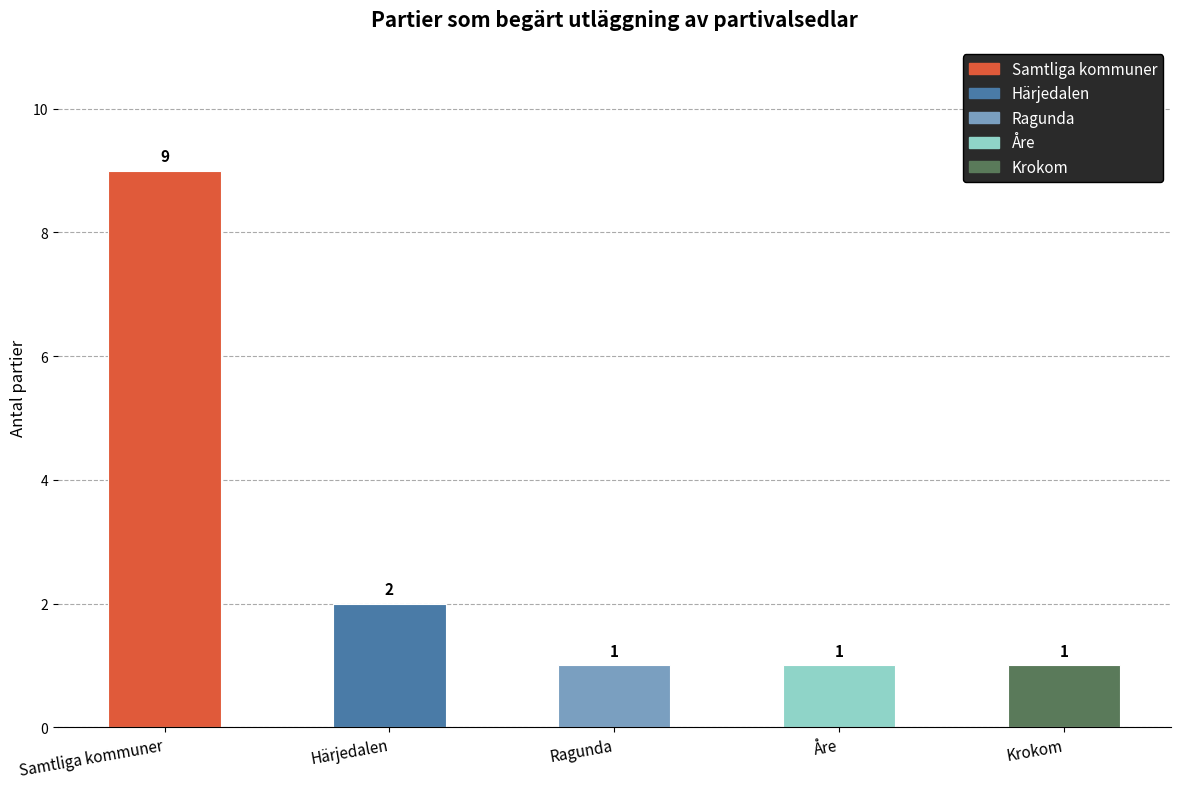

What is the minimum value shown in the chart?

1